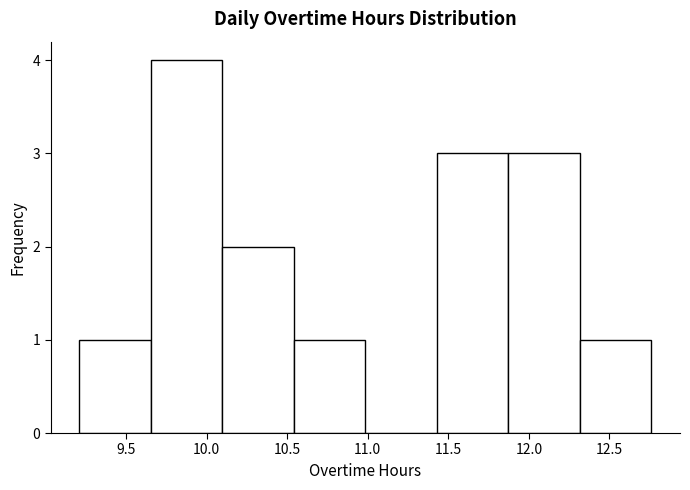

Reading left to right, transcribe this chart: for each bar, give the range it covers on the x-axis and its height. Neither the bar edges nor the heights are printed on the chart, so give them approximately, as read against the axes.

9.20 to 9.65: 1
9.65 to 10.10: 4
10.10 to 10.55: 2
10.55 to 11.00: 1
11.00 to 11.45: 0
11.45 to 11.85: 3
11.85 to 12.30: 3
12.30 to 12.75: 1